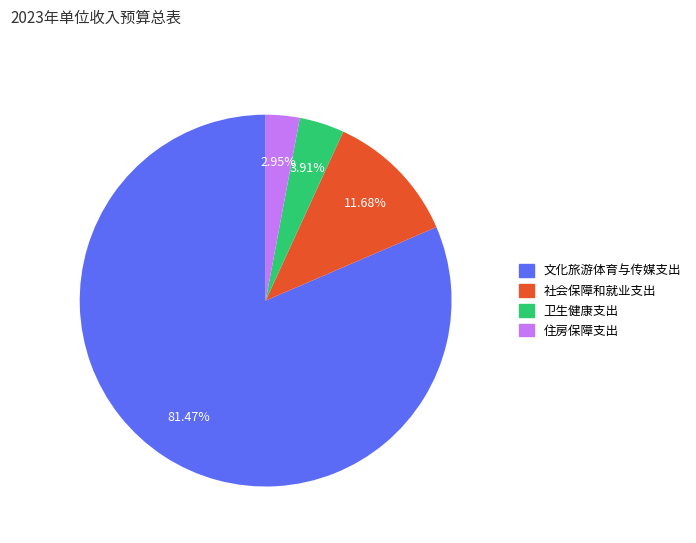

Which category has the biggest portion of the pie?

文化旅游体育与传媒支出